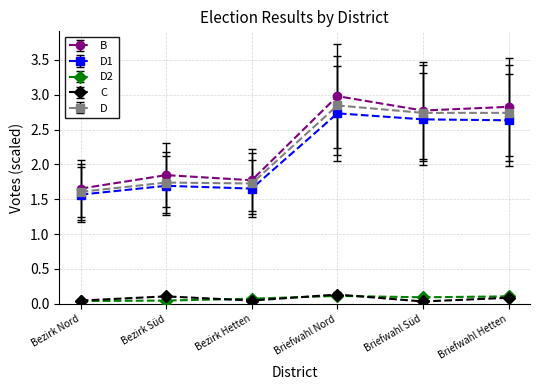

Is it true that C equals 0.0 at Bezirk Nord?

True